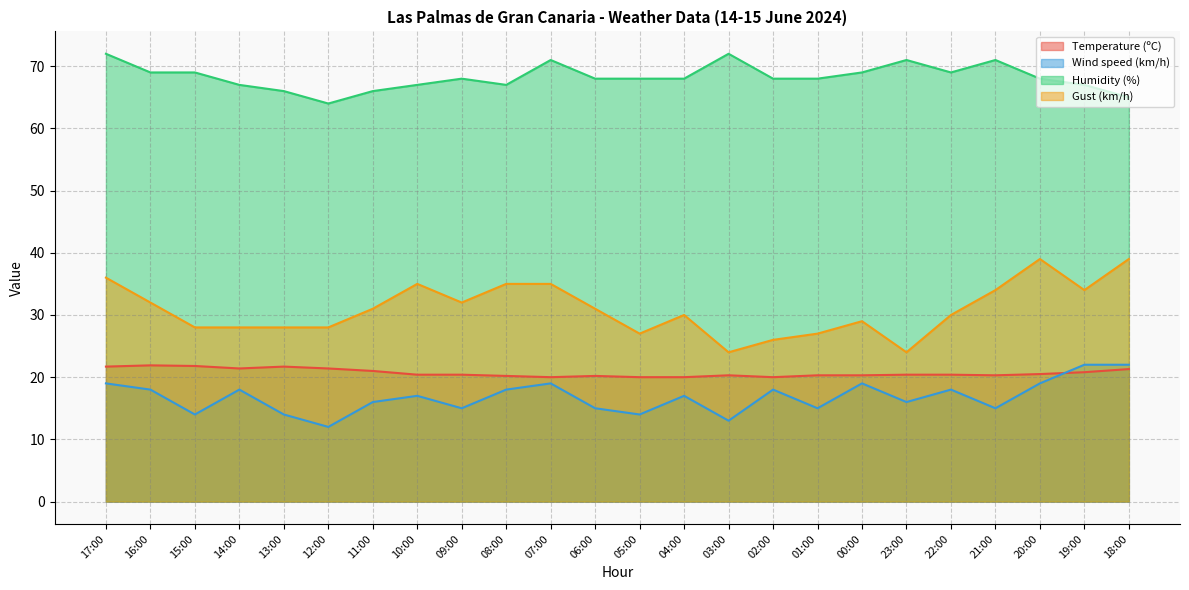

Rank the categories by Humidity (%) value from highest to lowest.

17:00, 03:00, 07:00, 23:00, 21:00, 16:00, 15:00, 00:00, 22:00, 09:00, 06:00, 05:00, 04:00, 02:00, 01:00, 20:00, 14:00, 10:00, 08:00, 19:00, 13:00, 11:00, 18:00, 12:00